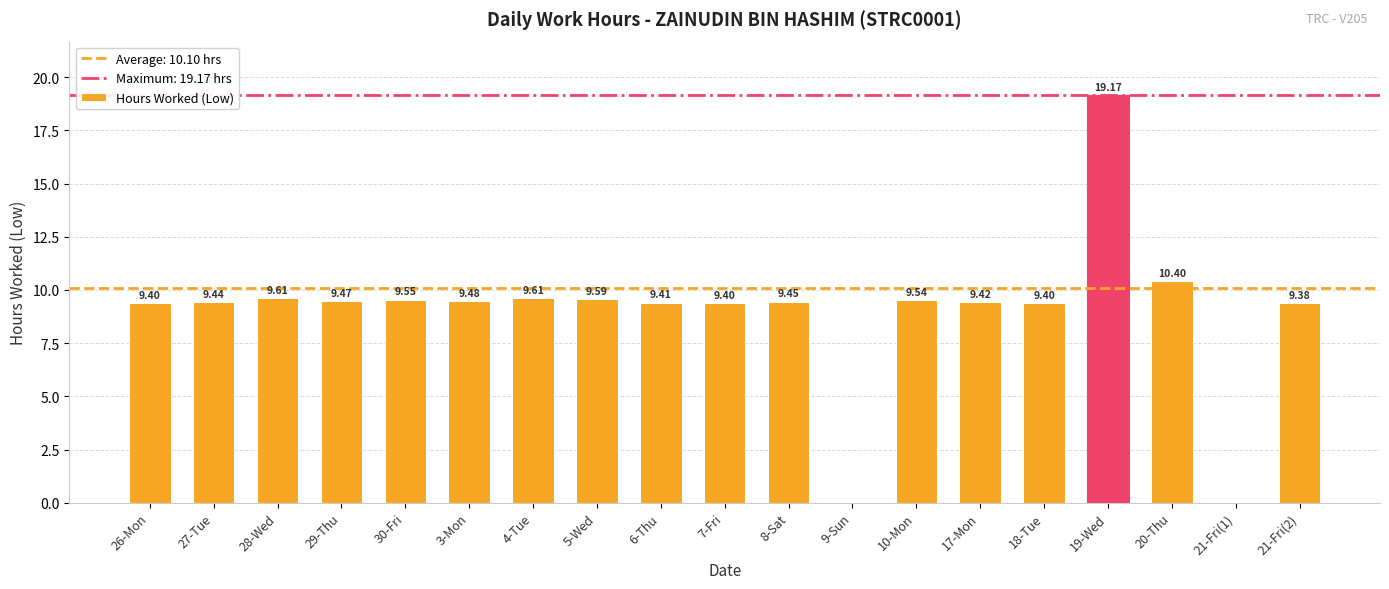

What is the sum of all values?

171.7